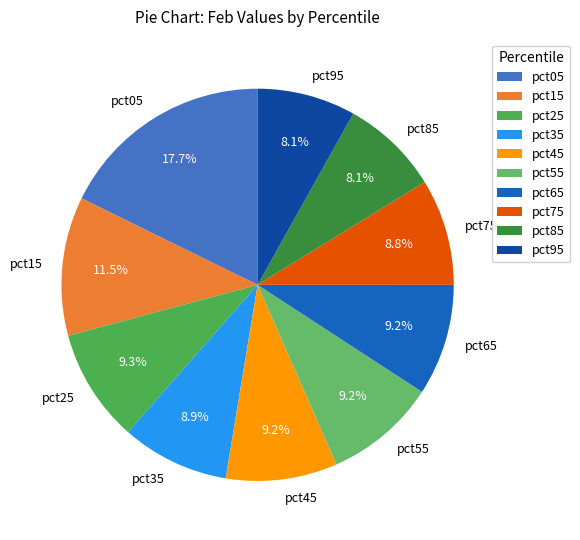

Is there any slice that represents more than half of the pie?

No